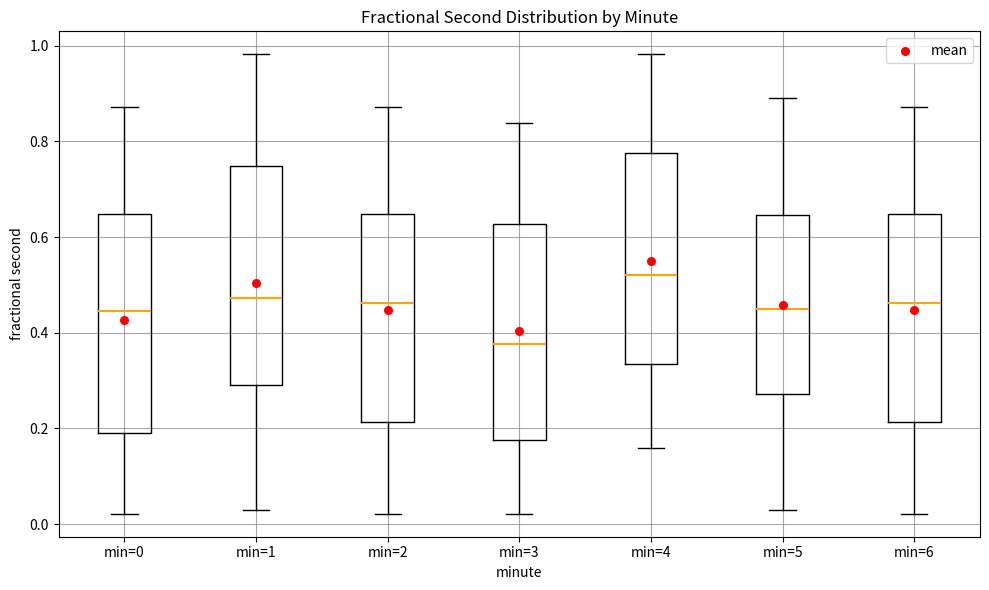

Where does the lower whisker of the box for min=1 end on the y-axis? The values are not printed on the chart, so give them approximately, as read against the axis.

0.02